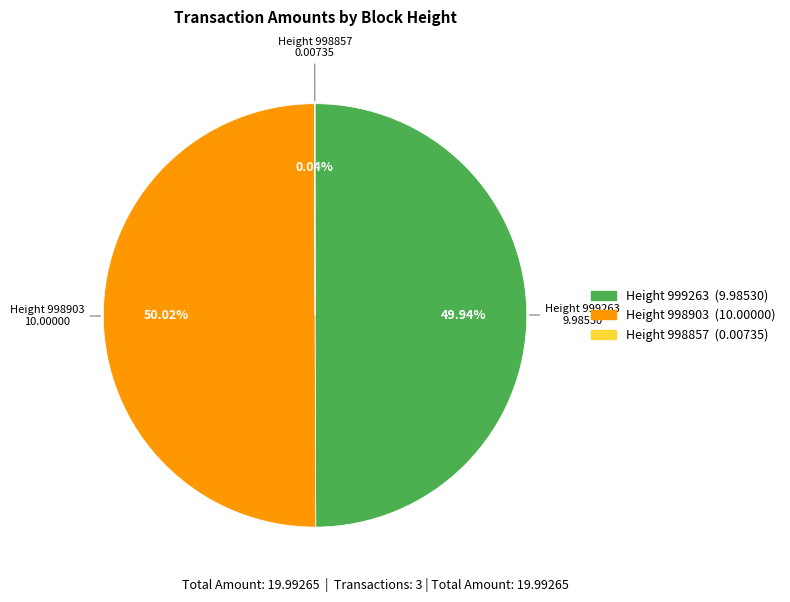

Do Height 998903 and Height 999263 together represent more than half of the pie?

Yes